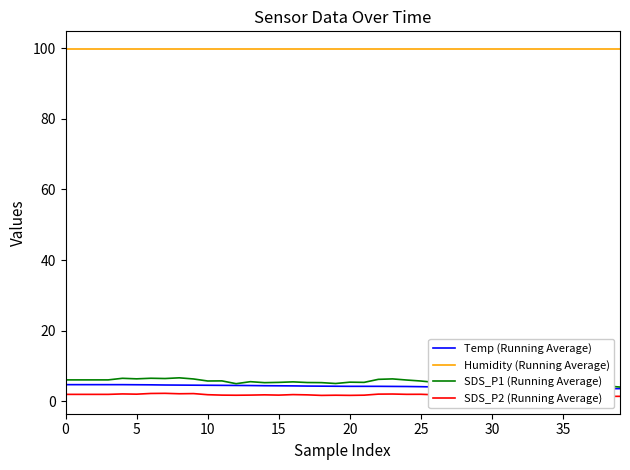

Where is SDS_P1 (Running Average) nearest to the value 5?

19